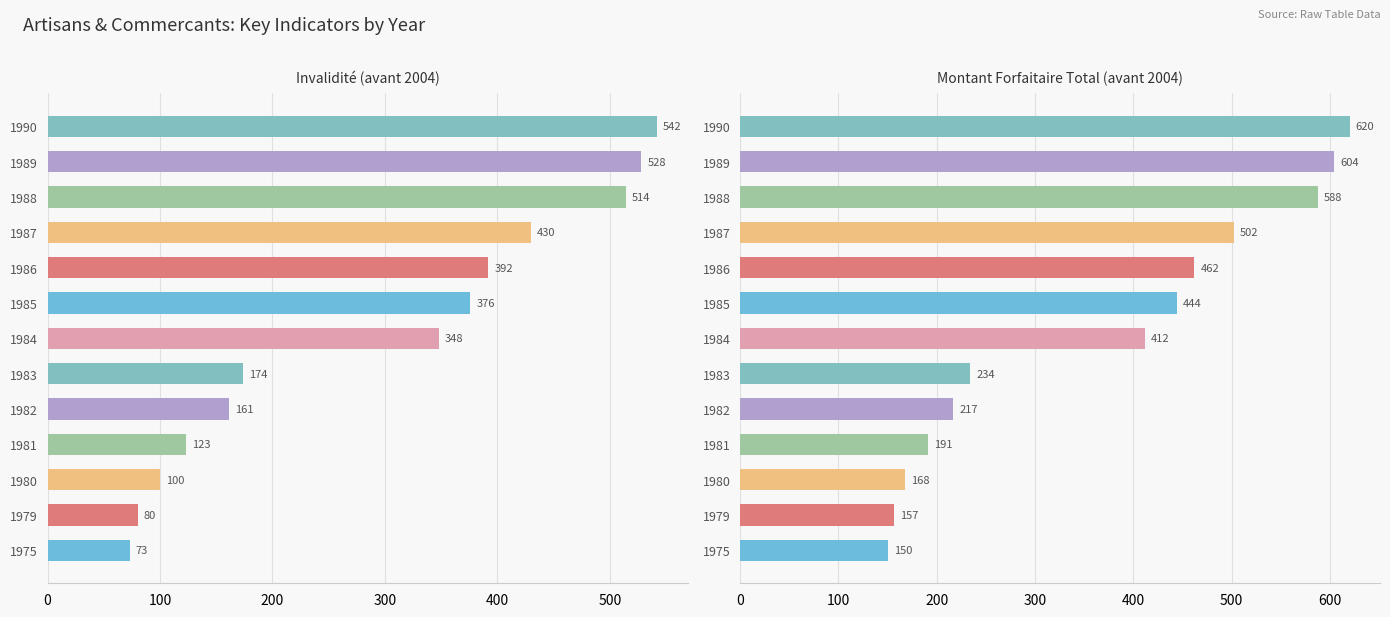

What is the highest value of the commercants_industriels.avant_2004.invalidite series?

542